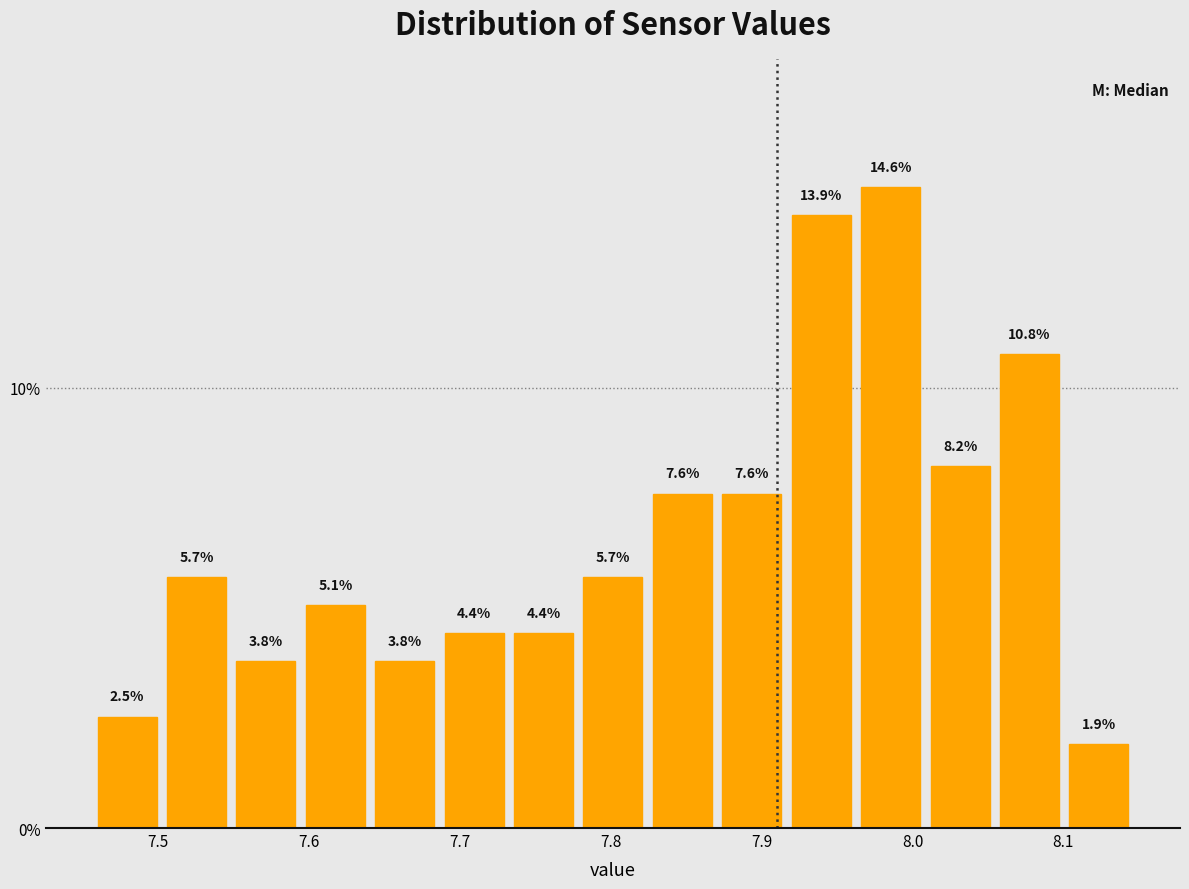

Reading left to right, transcribe this chart: for each bar, give the range it covers on the x-axis and its height. The bar edges are not printed on the chart, so give them approximately, as read against the axis.

7.460 to 7.506: 2.5
7.506 to 7.552: 5.7
7.552 to 7.598: 3.8
7.598 to 7.644: 5.1
7.644 to 7.690: 3.8
7.690 to 7.736: 4.4
7.736 to 7.782: 4.4
7.782 to 7.828: 5.7
7.828 to 7.874: 7.6
7.874 to 7.920: 7.6
7.920 to 7.966: 13.9
7.966 to 8.012: 14.6
8.012 to 8.058: 8.2
8.058 to 8.104: 10.8
8.104 to 8.150: 1.9